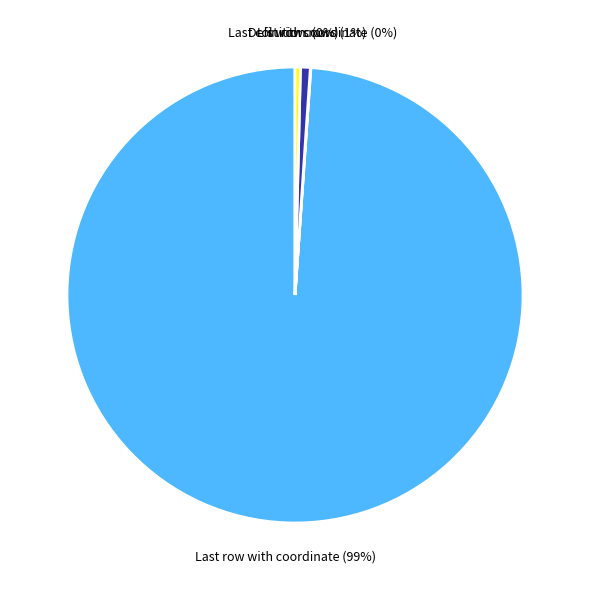

Which category has the biggest portion of the pie?

Last row with coordinate